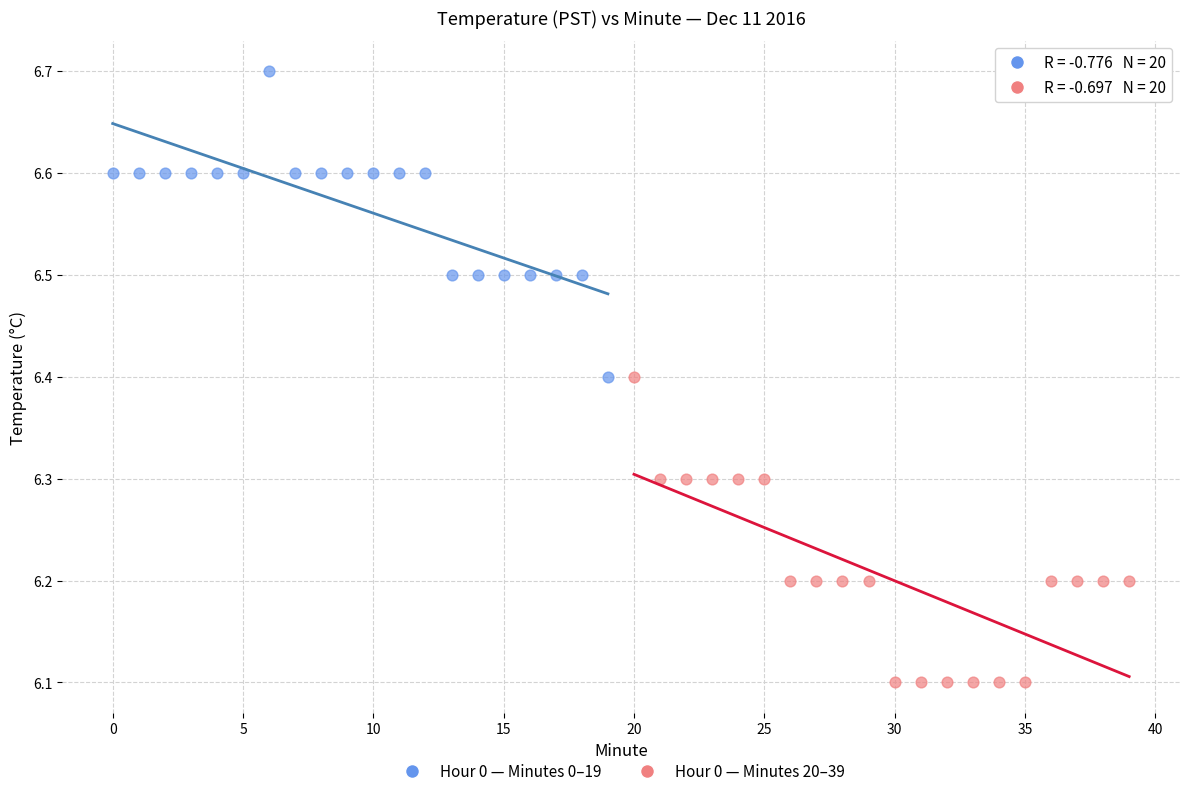

Which series reaches the maximum Y coordinate?

Hour 0 — Minutes 0–19